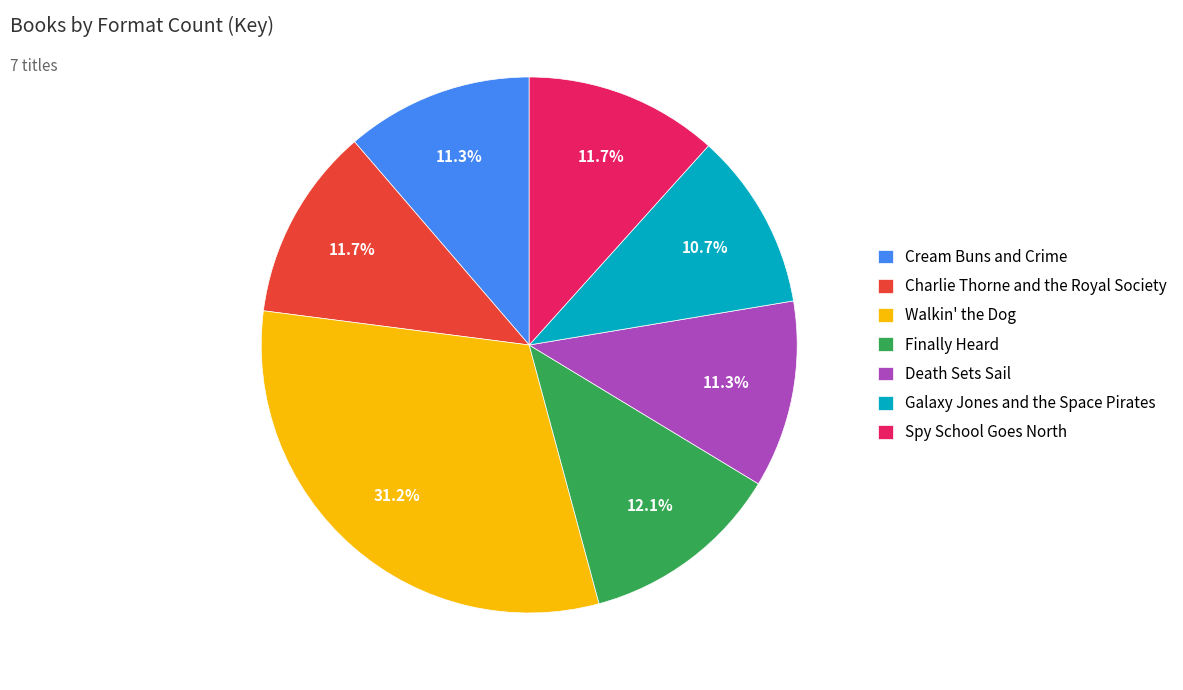

The Charlie Thorne and the Royal Society slice represents 24% of the pie. True or false?

False